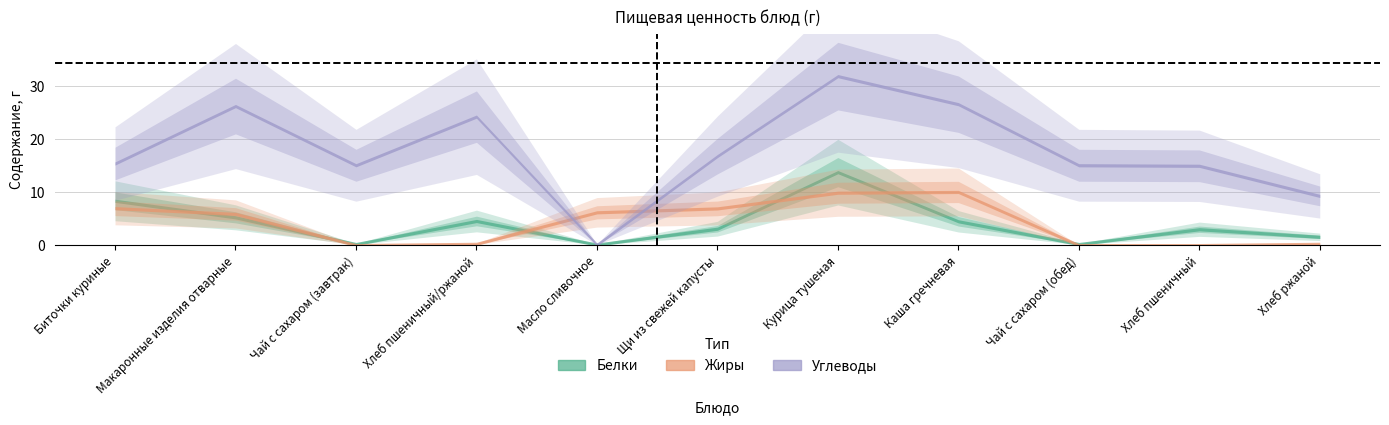

What are all the series names shown in the legend?

Белки, Жиры, Углеводы